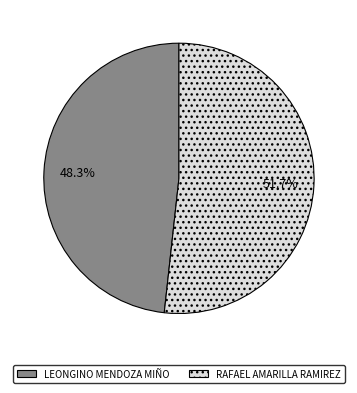

Which slice is the smallest?

LEONGINO MENDOZA MIÑO